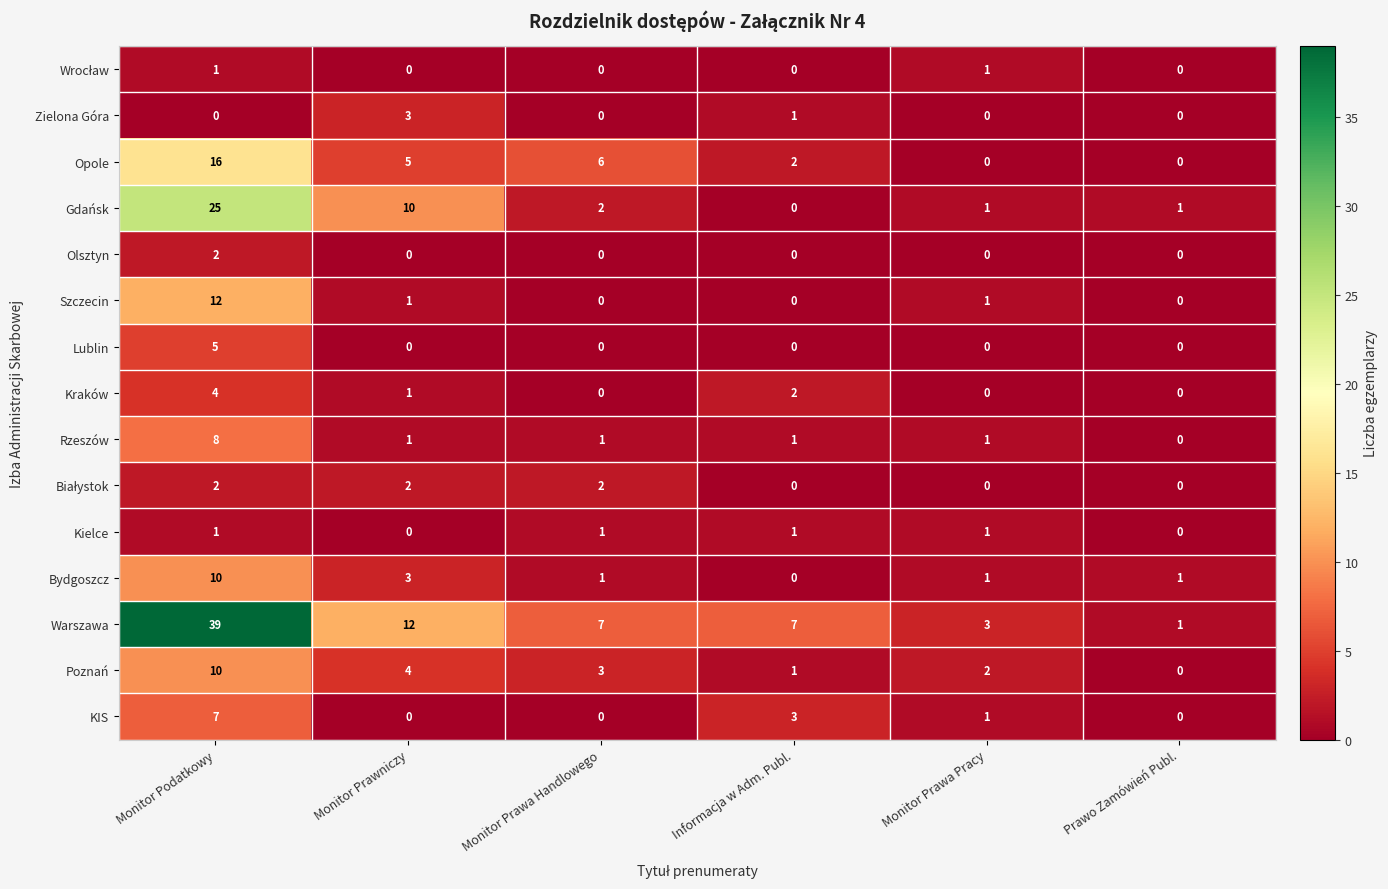

What value does the Warszawa series have at Informacja w Adm. Publ.?

7